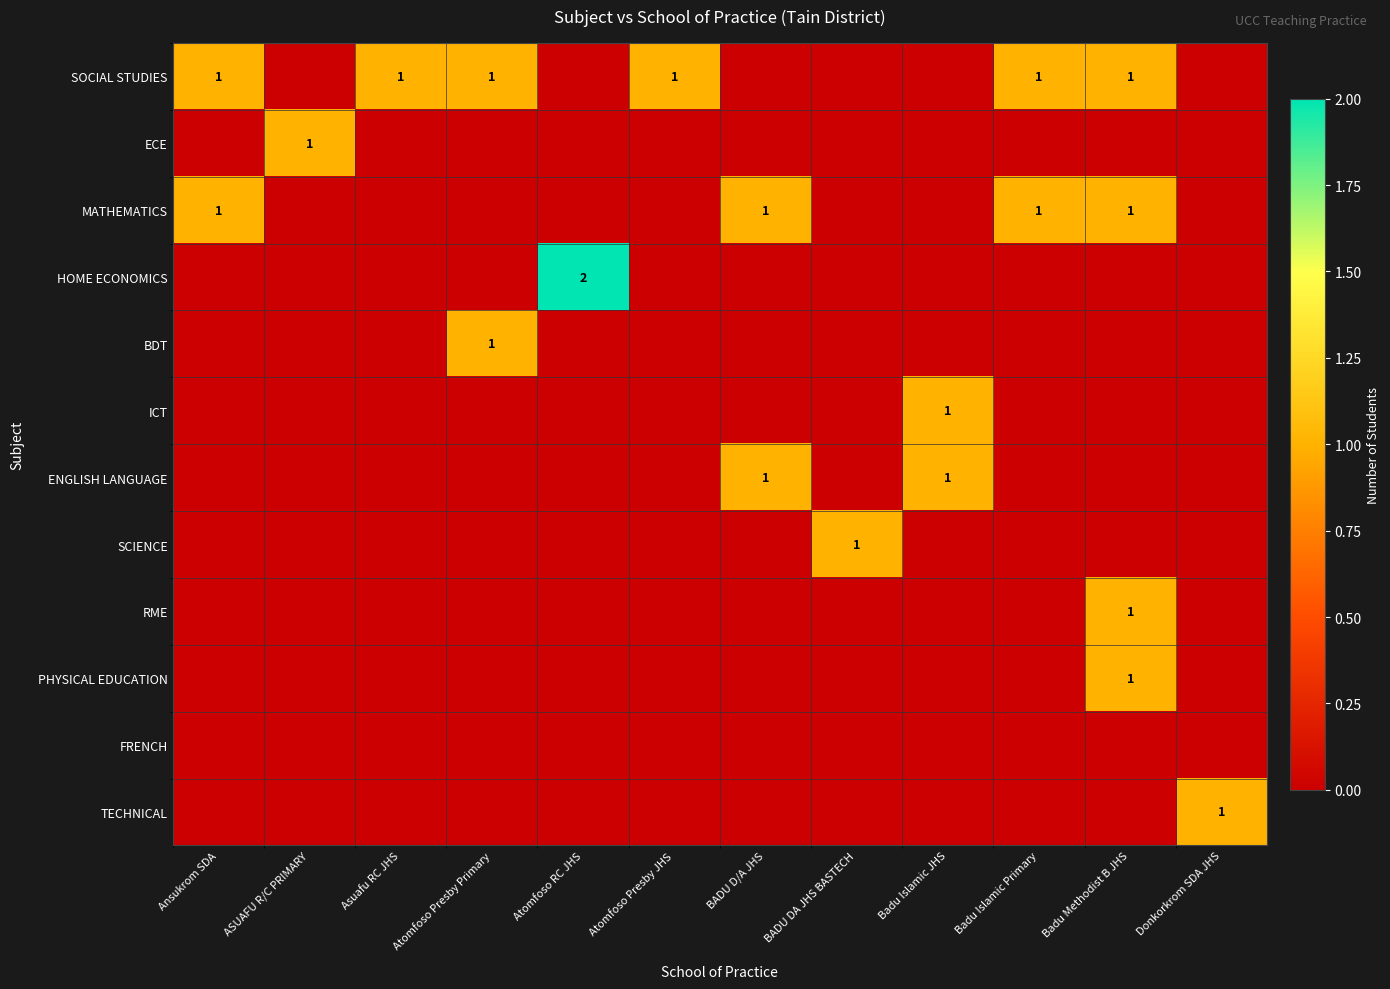

The value of SOCIAL STUDIES at Atomfoso Presby Primary is 2. True or false?

False